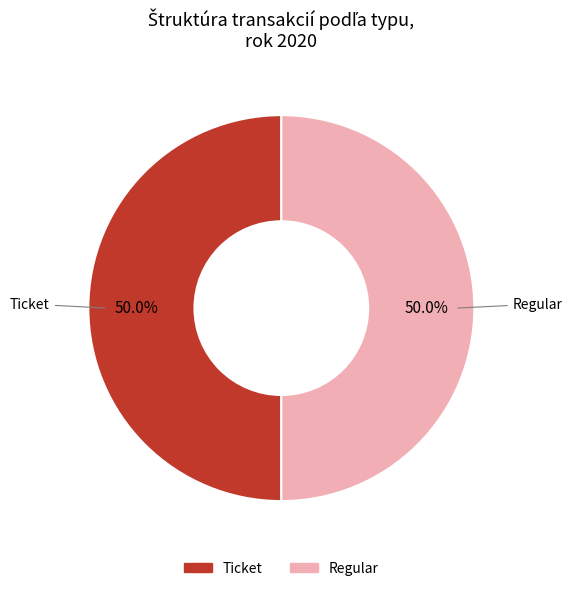

Which category has the smallest portion of the pie?

Ticket (io_index=0)